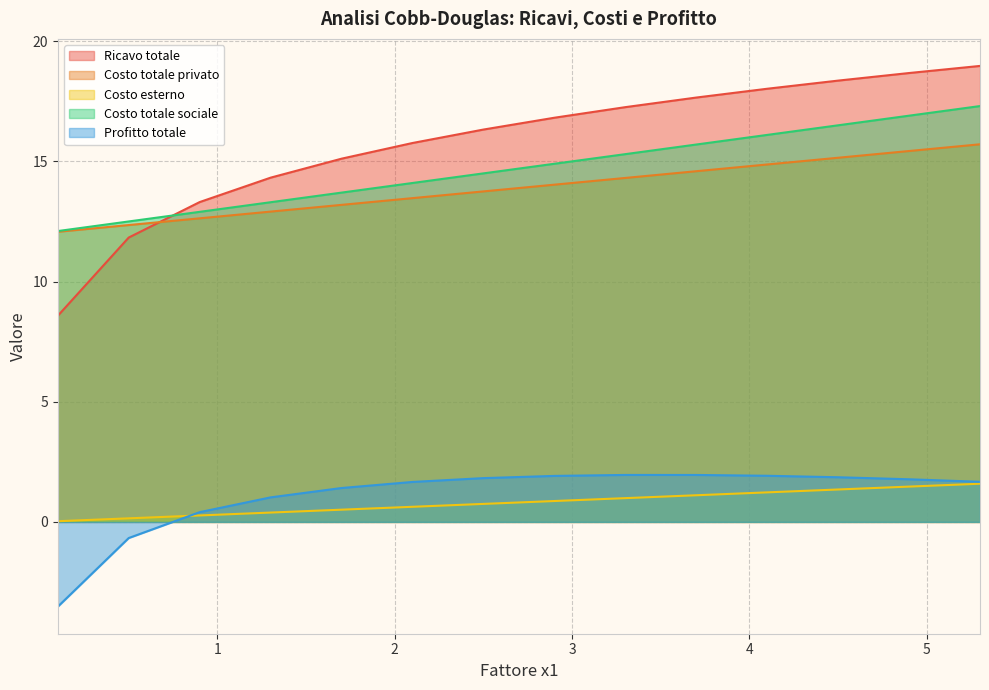

At how many categories does at least one series exceed 18?

4